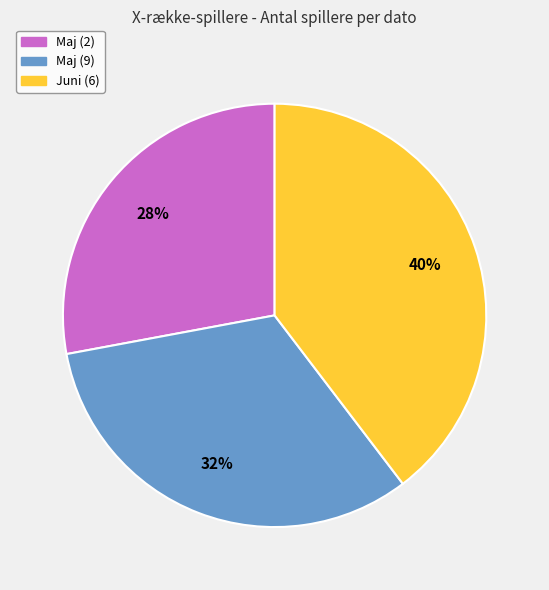

True or false: Maj (9) accounts for 20% of the total.

False